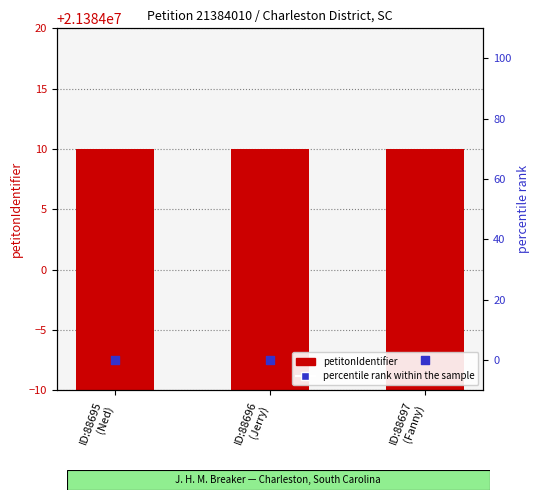

At which category is the sum across all series the highest?

ID:88695
(Ned)